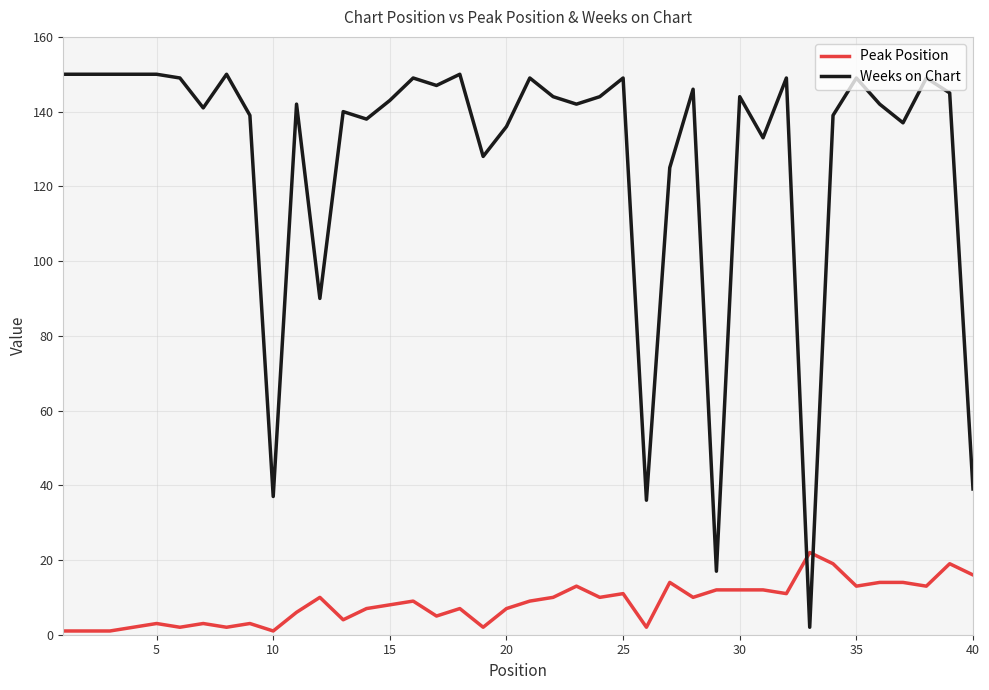

How many categories are shown in the chart?

40